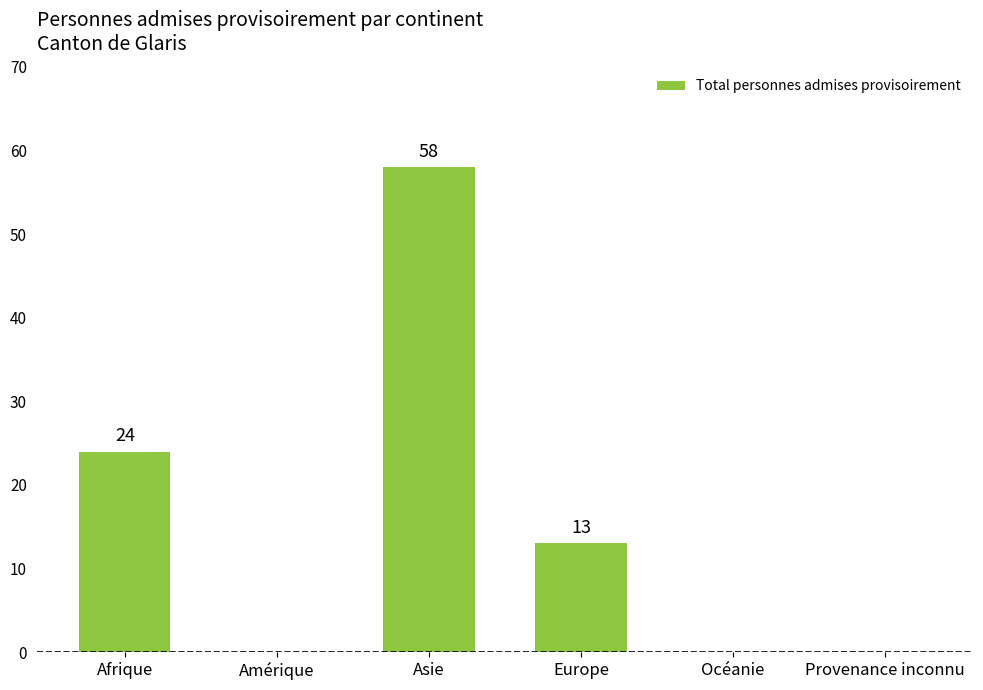

Which has a higher value, Europe or Océanie?

Europe